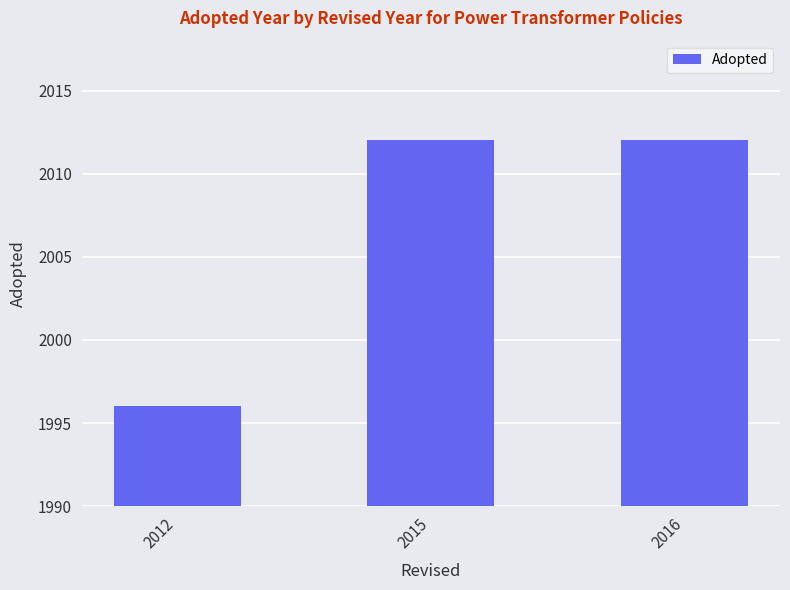

The chart shows a value of 2012 at 2016. True or false?

True